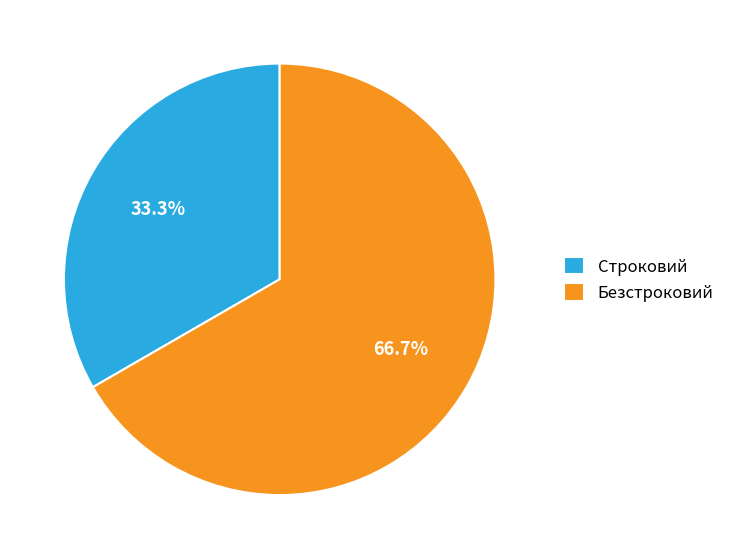

Combined, what portion of the pie is Безстроковий and Строковий?

100.0%